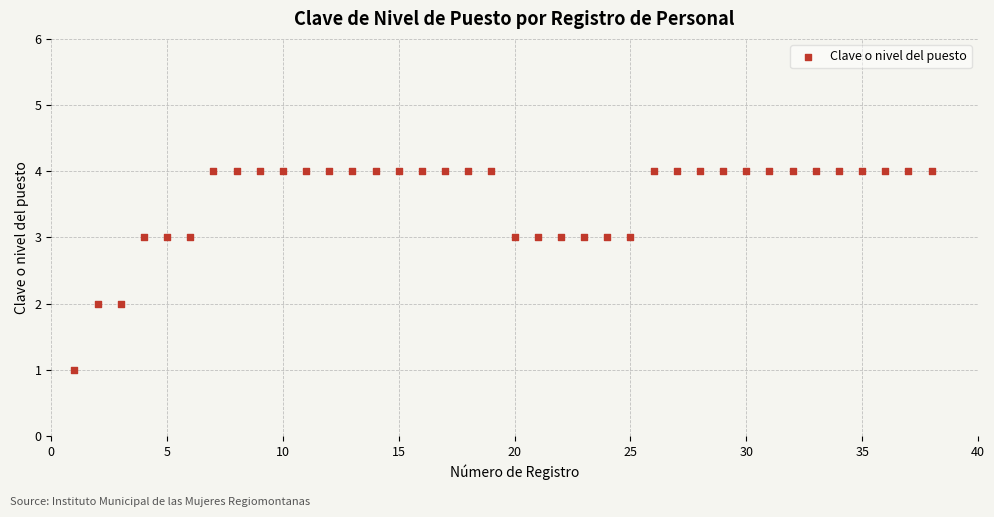

What is the range of Y values (max minus min)?

3